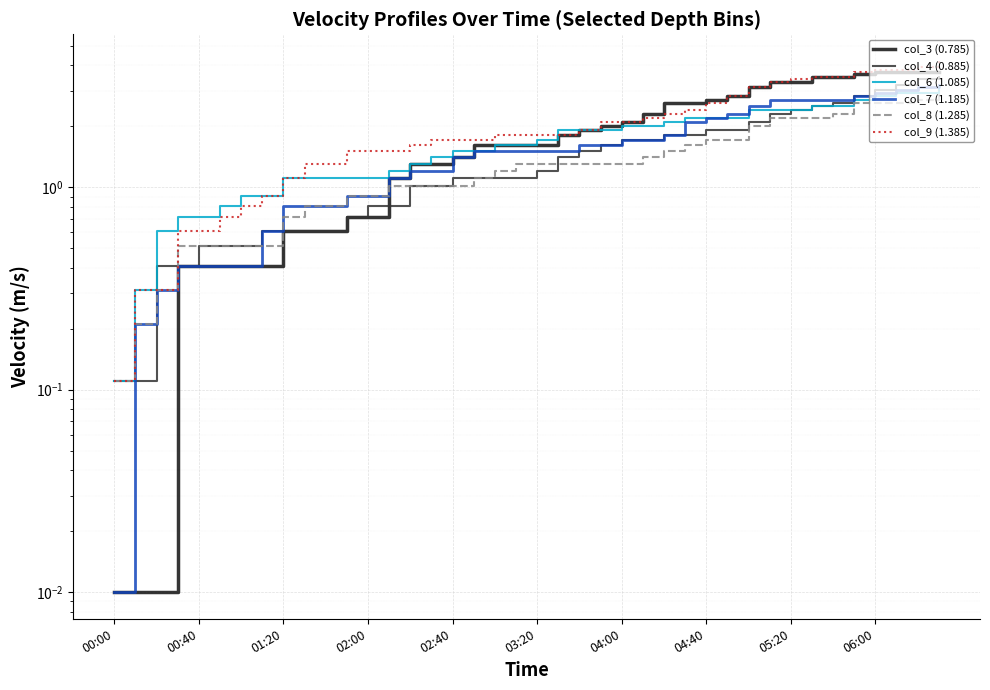

Reading left to right, transcribe all the data shown in this chart.

col_3 (0.785): 0.0	0.0	0.0	0.4	0.4	0.4	0.4	0.4	0.6	0.6	0.6	0.7	0.7	1.1	1.3	1.3	1.4	1.6	1.6	1.6	1.6	1.8	1.9	2.0	2.1	2.3	2.6	2.6	2.7	2.8	3.1	3.3	3.3	3.5	3.5	3.6	3.7	3.7	3.7	3.7
col_4 (0.885): 0.1	0.1	0.4	0.4	0.5	0.5	0.5	0.6	0.6	0.6	0.6	0.7	0.8	0.8	1.0	1.0	1.1	1.1	1.1	1.1	1.2	1.4	1.5	1.6	1.7	1.7	1.8	1.8	1.9	1.9	2.1	2.3	2.4	2.5	2.6	2.8	3.0	3.2	3.4	3.5
col_6 (1.085): 0.1	0.3	0.6	0.7	0.7	0.8	0.9	0.9	1.1	1.1	1.1	1.1	1.1	1.2	1.3	1.4	1.5	1.5	1.6	1.6	1.7	1.9	1.9	1.9	2.0	2.0	2.1	2.2	2.2	2.2	2.4	2.4	2.4	2.5	2.5	2.7	2.8	2.9	2.9	3.1
col_7 (1.185): 0.0	0.2	0.3	0.4	0.4	0.4	0.4	0.6	0.8	0.8	0.8	0.9	0.9	1.1	1.2	1.2	1.4	1.5	1.5	1.5	1.5	1.5	1.6	1.6	1.7	1.7	1.8	2.1	2.2	2.3	2.5	2.7	2.7	2.7	2.7	2.8	2.9	3.0	3.1	3.2
col_8 (1.285): 0.1	0.2	0.3	0.5	0.5	0.5	0.5	0.5	0.7	0.8	0.8	0.9	0.9	1.0	1.0	1.0	1.0	1.1	1.2	1.3	1.3	1.3	1.3	1.3	1.3	1.4	1.5	1.6	1.7	1.7	2.0	2.2	2.2	2.2	2.3	2.6	2.6	2.6	2.7	3.0
col_9 (1.385): 0.1	0.3	0.3	0.6	0.6	0.7	0.8	0.9	1.1	1.3	1.3	1.5	1.5	1.5	1.6	1.7	1.7	1.7	1.8	1.8	1.8	1.8	1.9	2.1	2.1	2.2	2.3	2.4	2.6	2.8	3.1	3.3	3.4	3.5	3.5	3.7	3.8	3.8	3.9	4.2